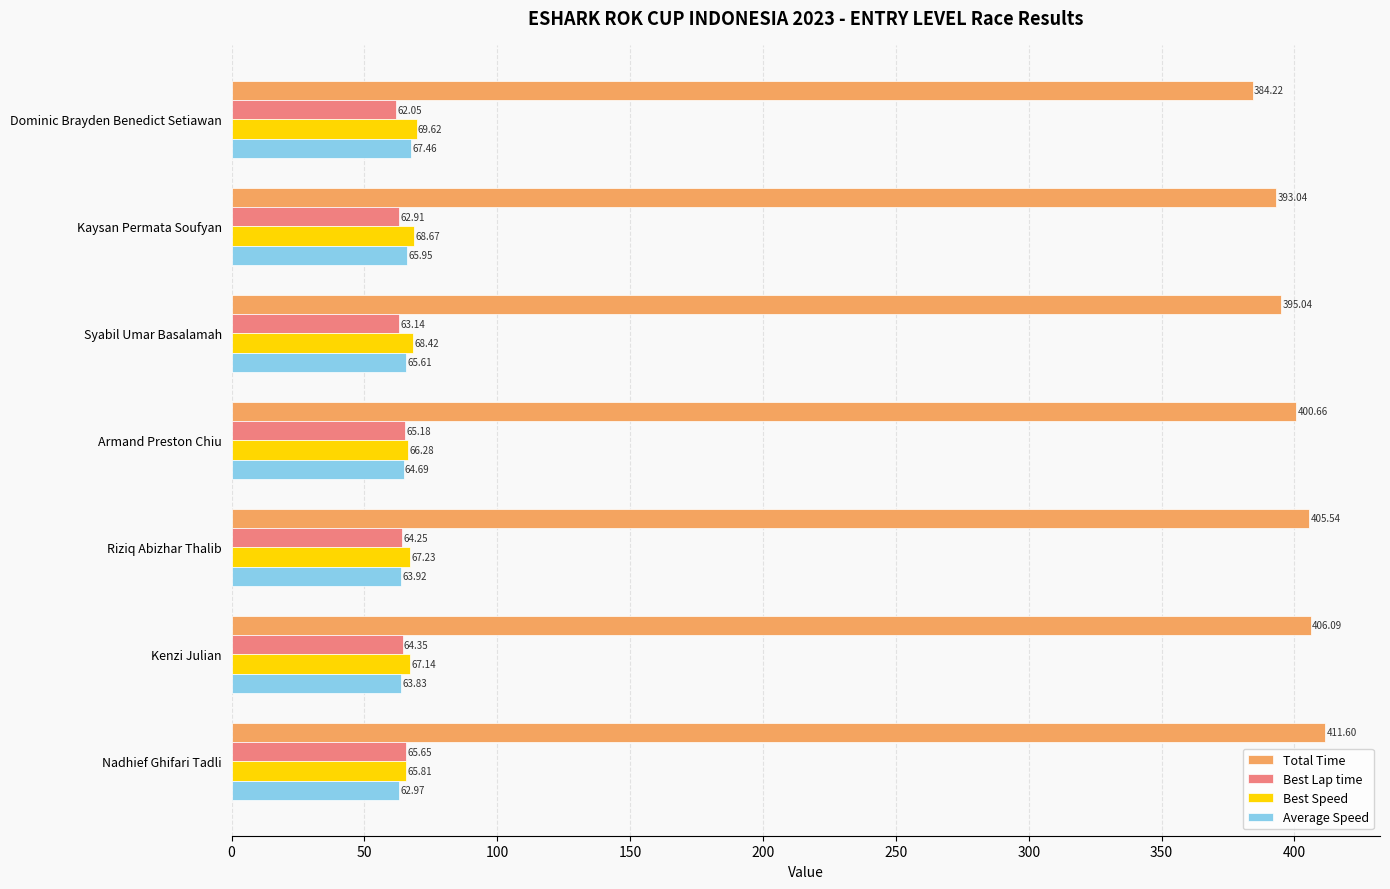

List the series in order of their peak value, highest first.

Total Time, Best Speed, Average Speed, Best Lap time